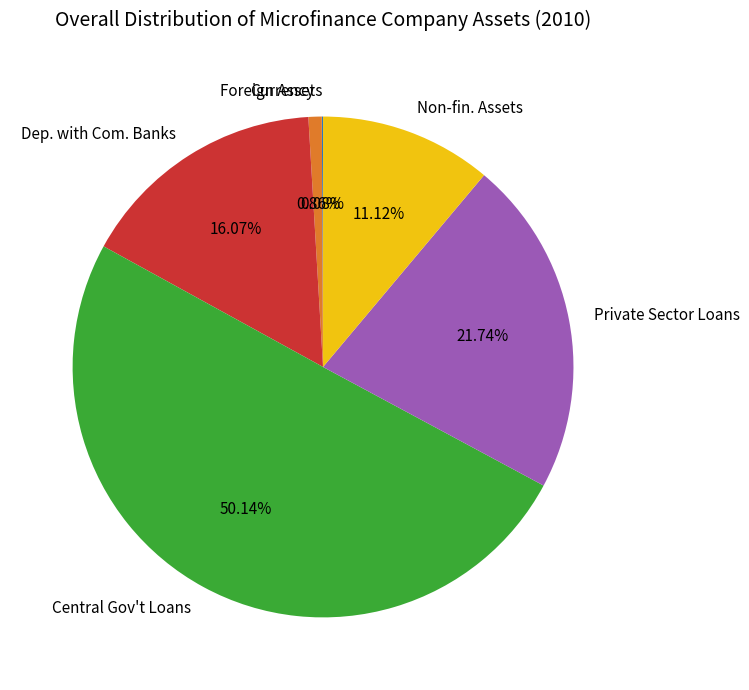

To the nearest percent, what portion does Central Gov't Loans represent?

50%